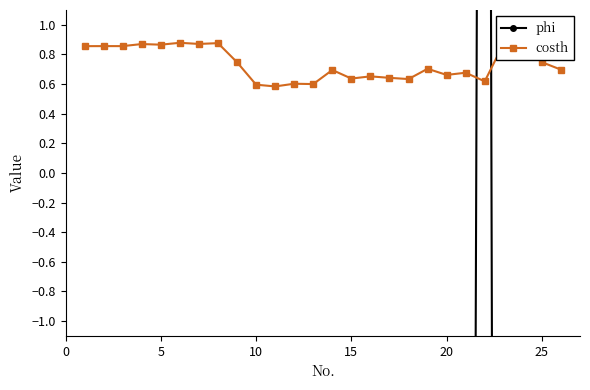

How many values in the phi series are below -24?

14